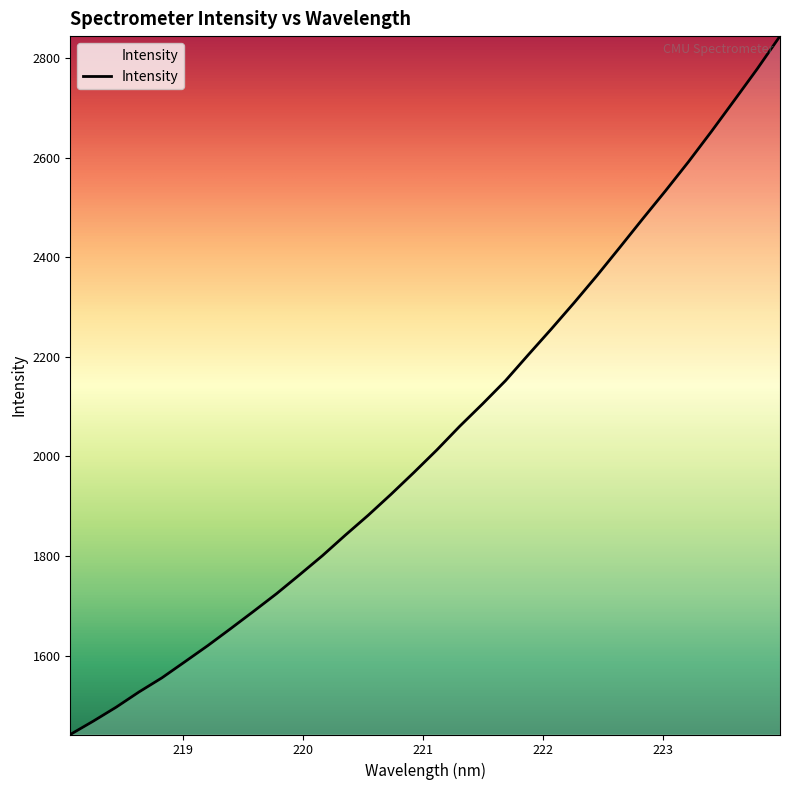

What is the greatest value displayed?

2844.2